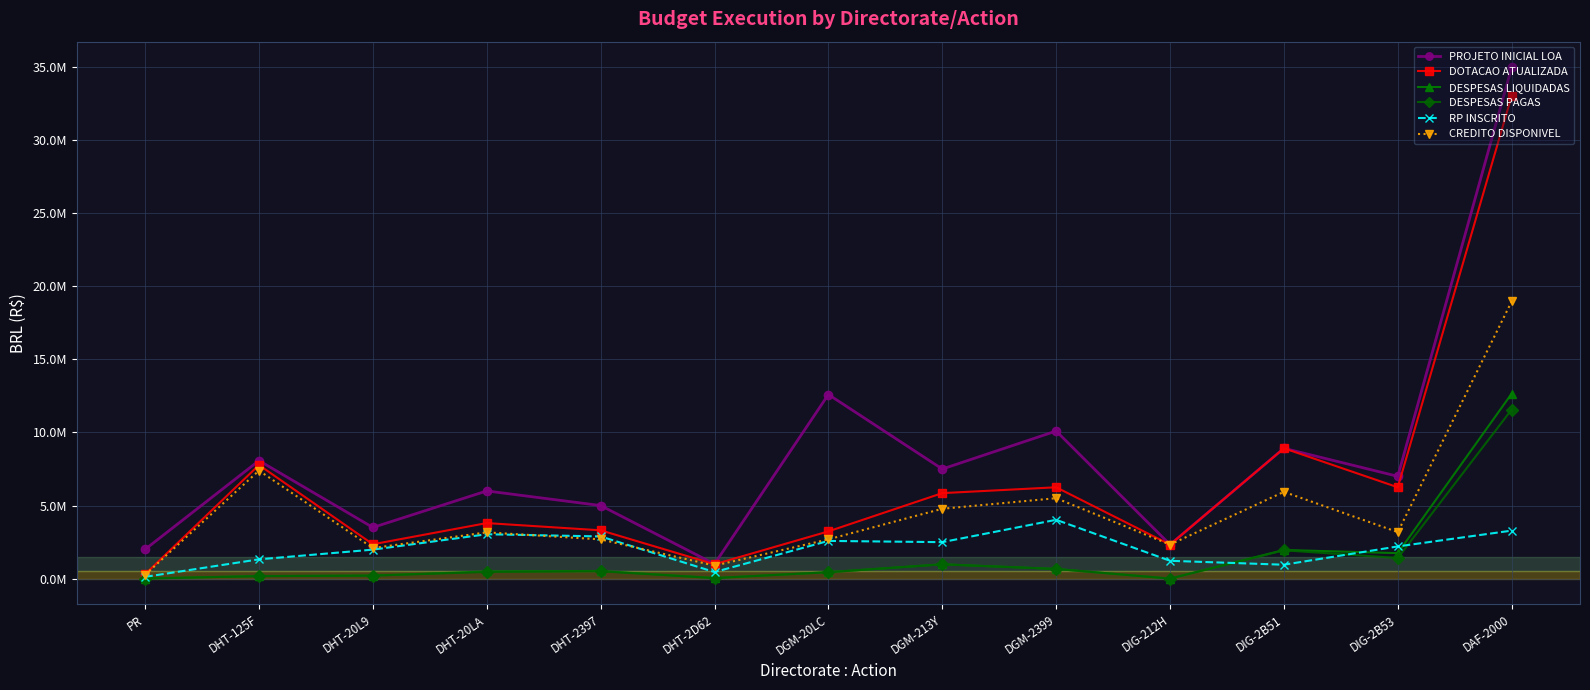

At which category does DESPESAS LIQUIDADAS reach its first local peak?

DHT-2397